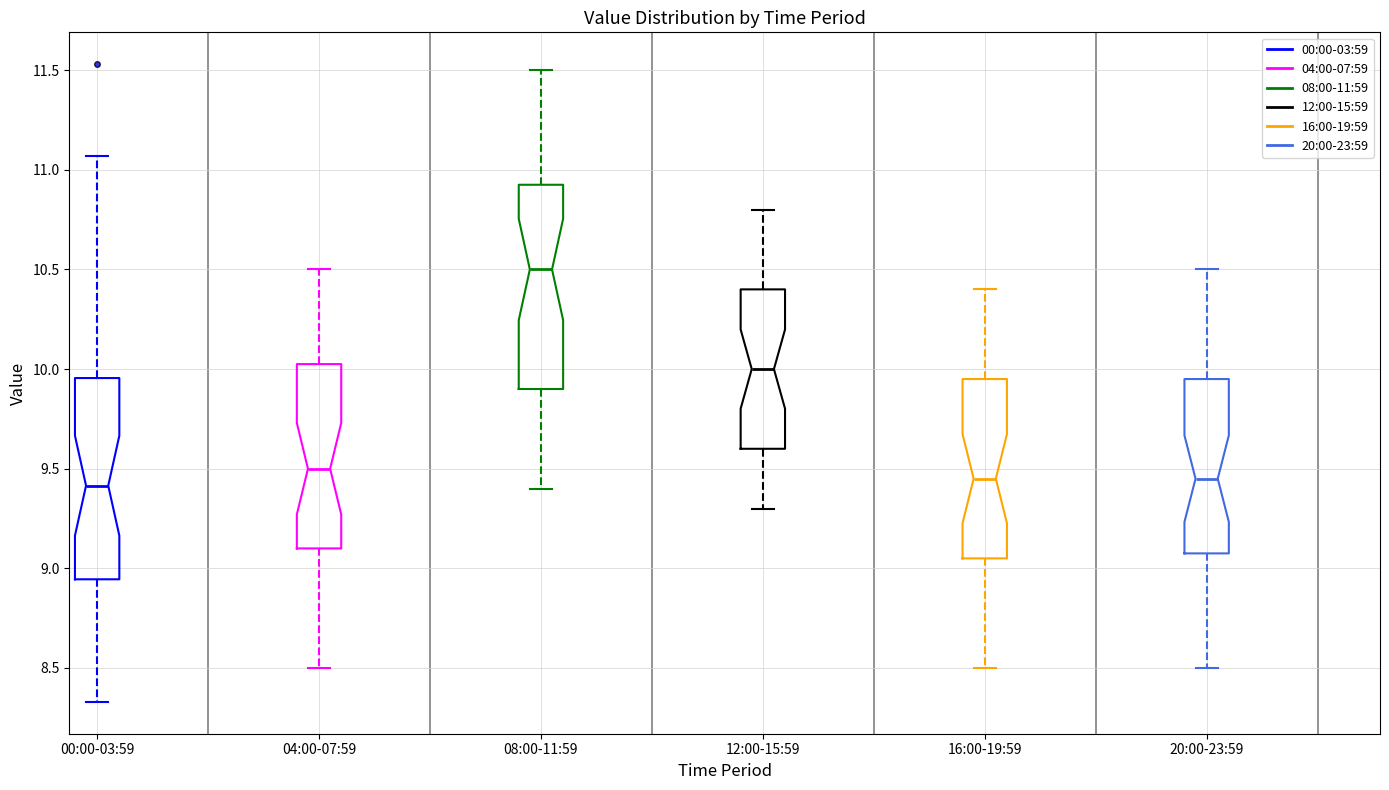

Reading left to right, read every box against the y-axis: the position of its median line, the range the box covers, and the ends of its whiskers. The values are not printed on the chart, so give them approximately, as read against the axis.

00:00-03:59: median 9.40, box 8.95 to 9.95, whiskers 8.35 to 11.05
04:00-07:59: median 9.50, box 9.10 to 10.05, whiskers 8.50 to 10.50
08:00-11:59: median 10.50, box 9.90 to 10.95, whiskers 9.40 to 11.50
12:00-15:59: median 10.00, box 9.60 to 10.40, whiskers 9.30 to 10.80
16:00-19:59: median 9.45, box 9.05 to 9.95, whiskers 8.50 to 10.40
20:00-23:59: median 9.45, box 9.10 to 9.95, whiskers 8.50 to 10.50